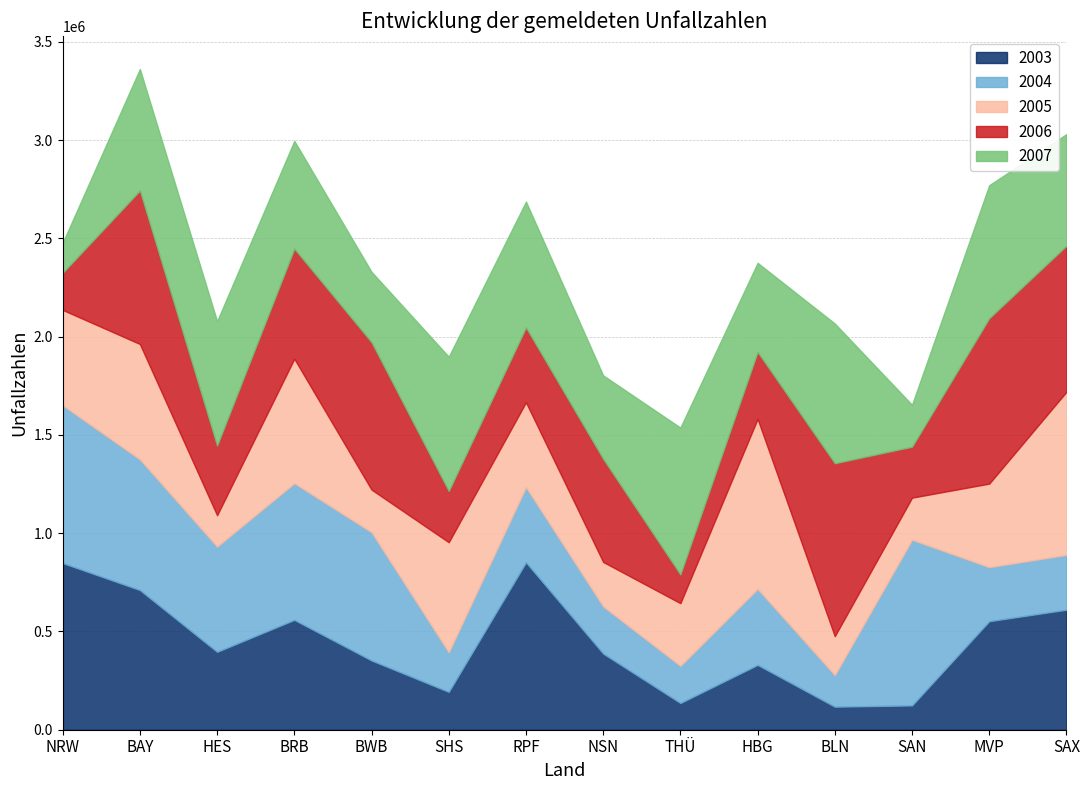

True or false: 2003 and 2005 cross at least once.

True